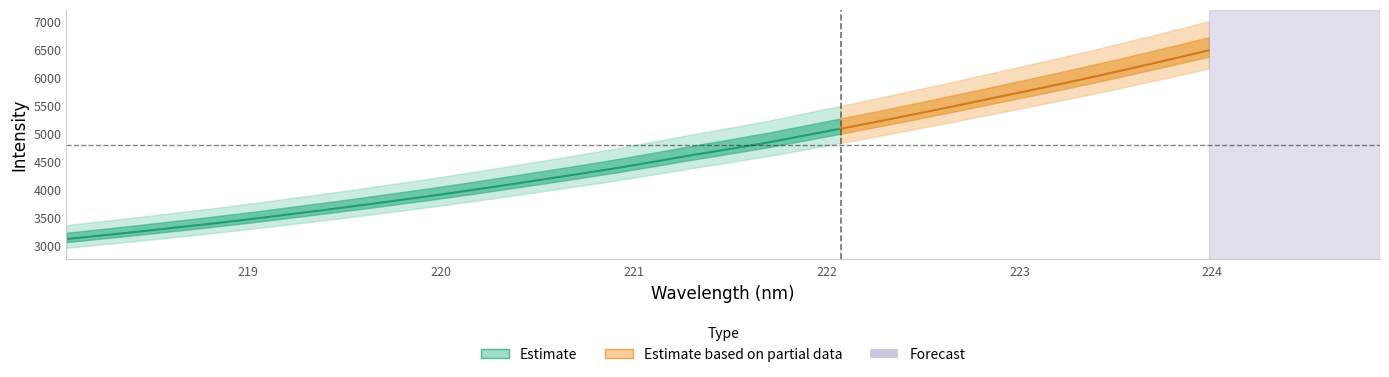

How many values exceed 4509?

16